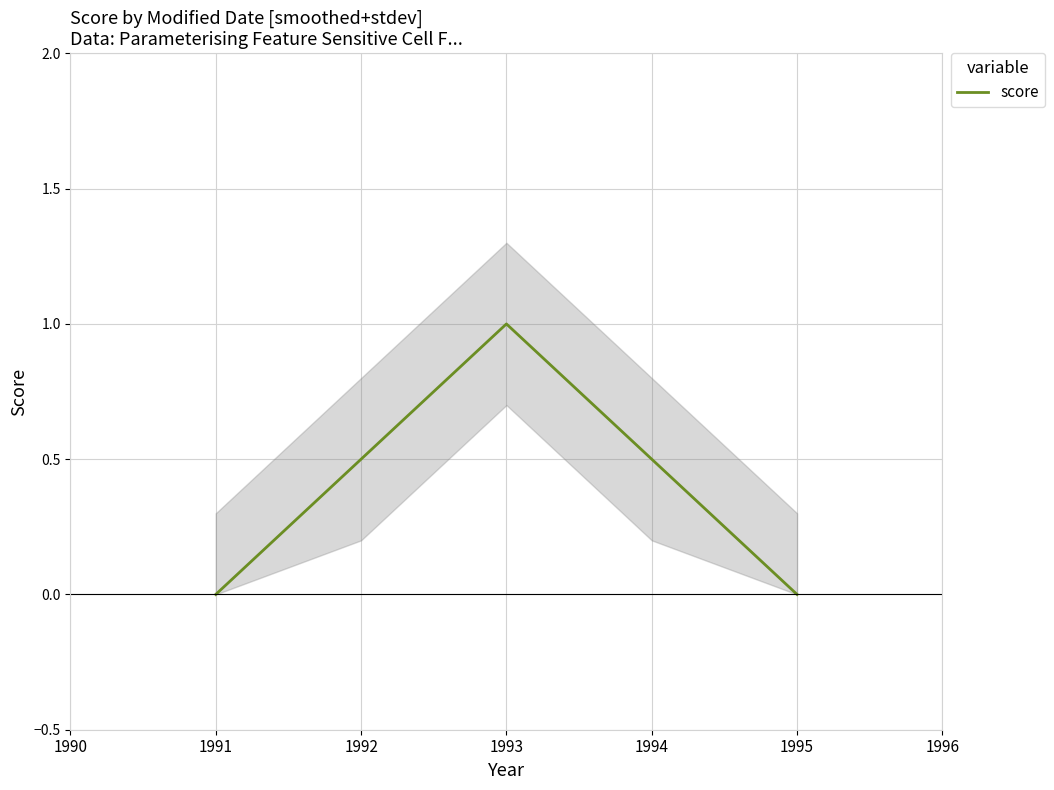

How many distinct data groups are displayed?

1